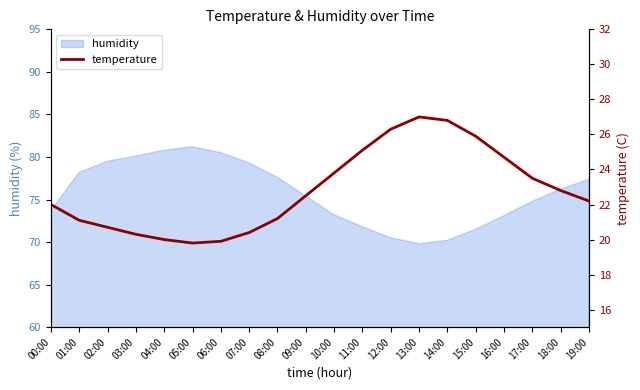

True or false: the data shows 35.1 at 00:00.

False